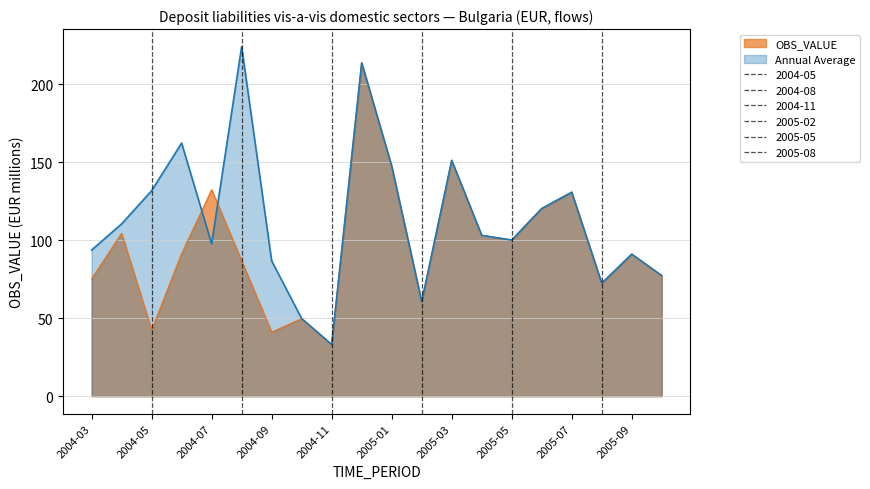

How many points are lower than both their immediate neighbors (excluding endpoints)?

6